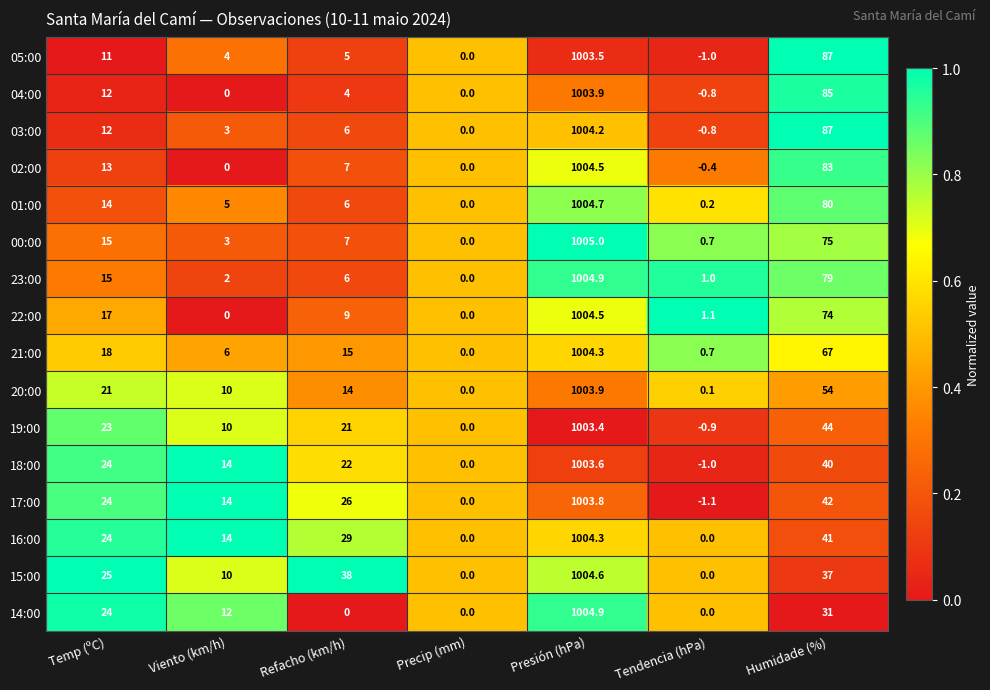

What is the approximate value of 18:00 at Tendencia (hPa)?

-1.0